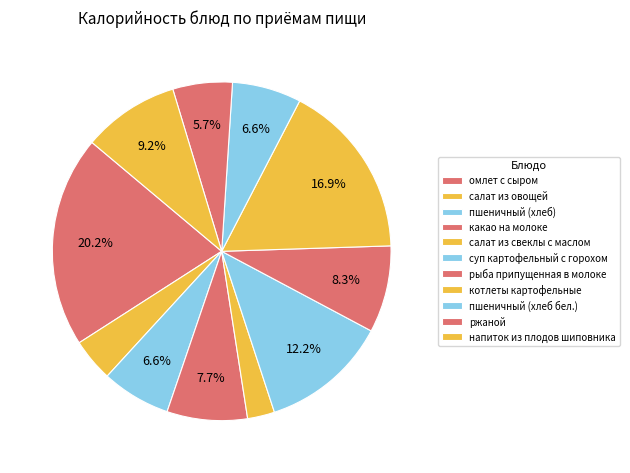

How many segments does this pie chart have?

11